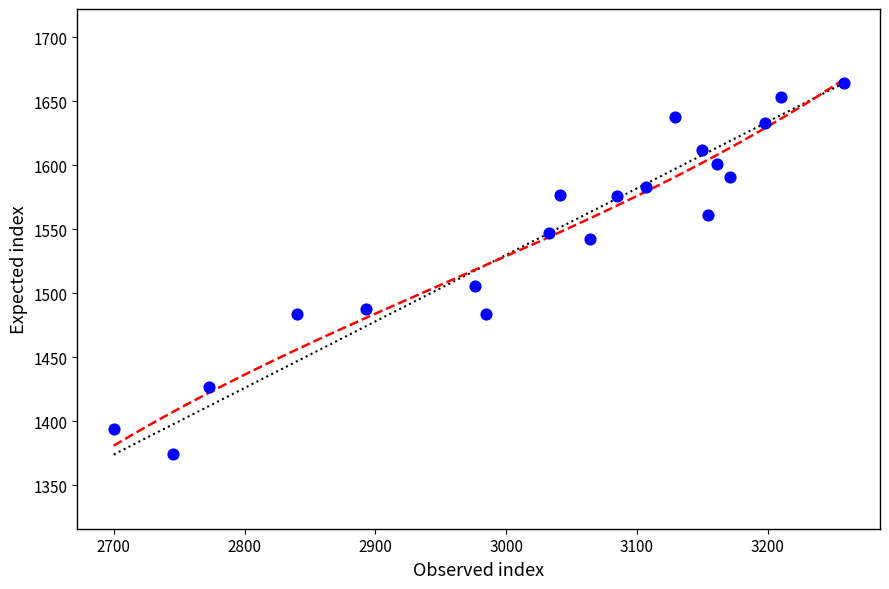

What Y value in the scatter plot is closest to 1519?

1506